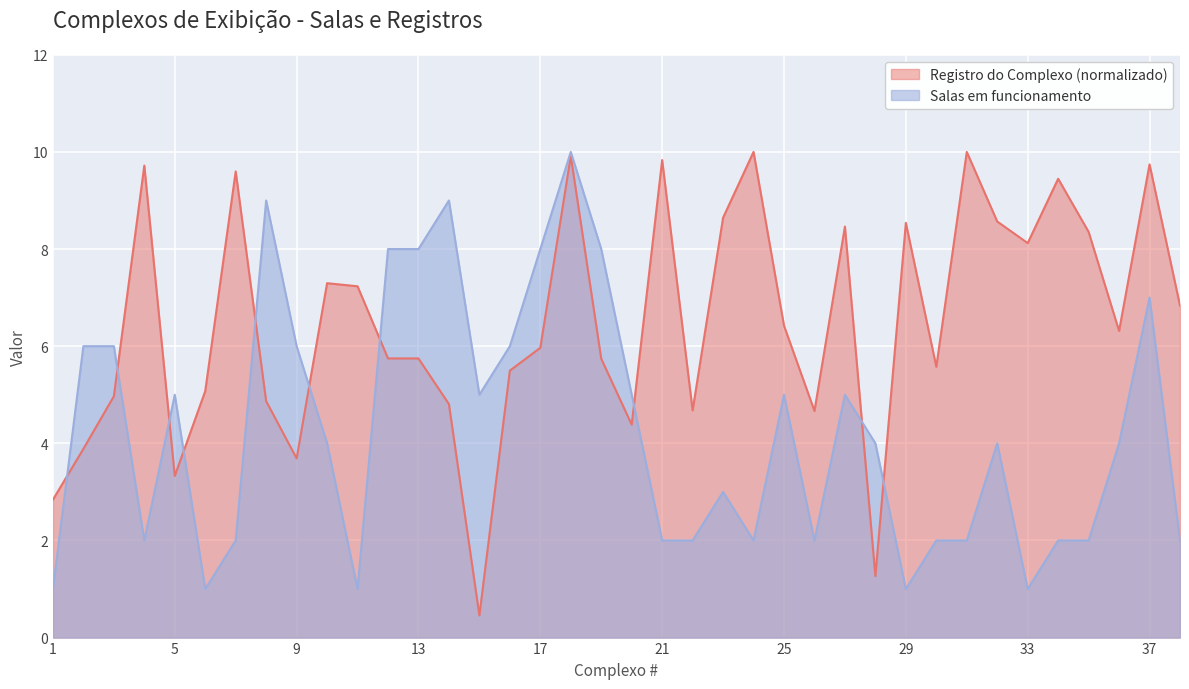

List the series in order of their peak value, lowest first.

Salas em funcionamento, Registro do Complexo